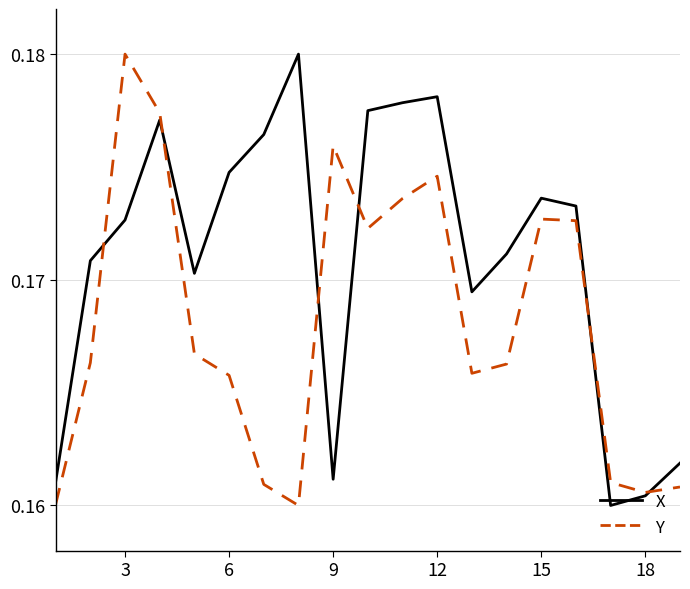

Rank the series by their average value, from highest to lowest.

X, Y